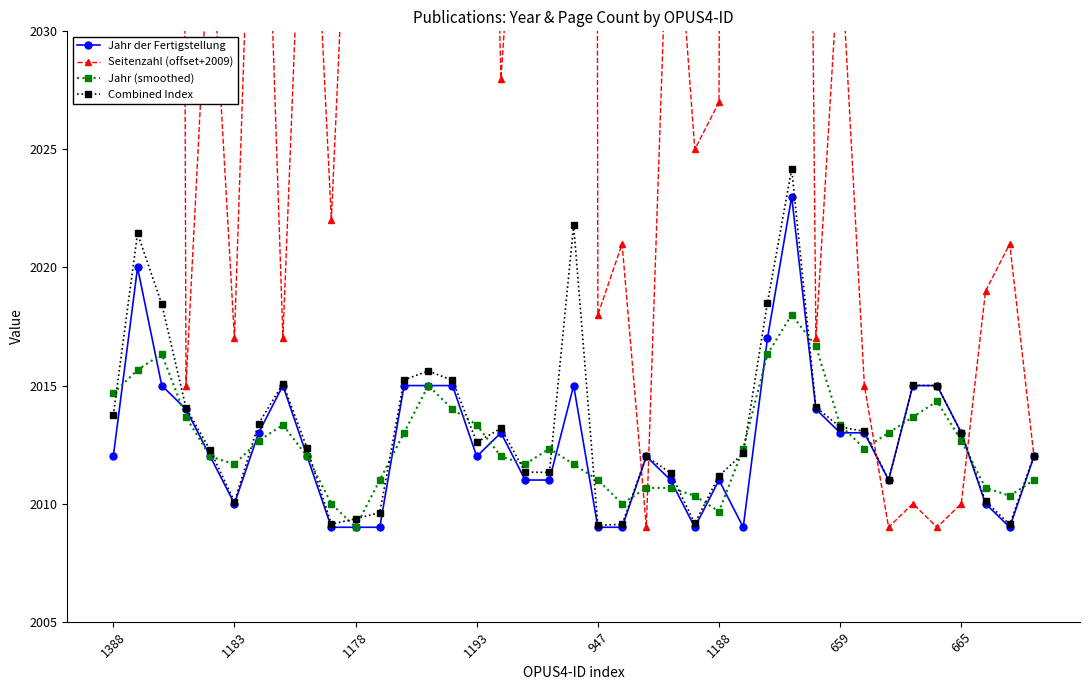

What is the sum of all Jahr (smoothed) values?

78492.0